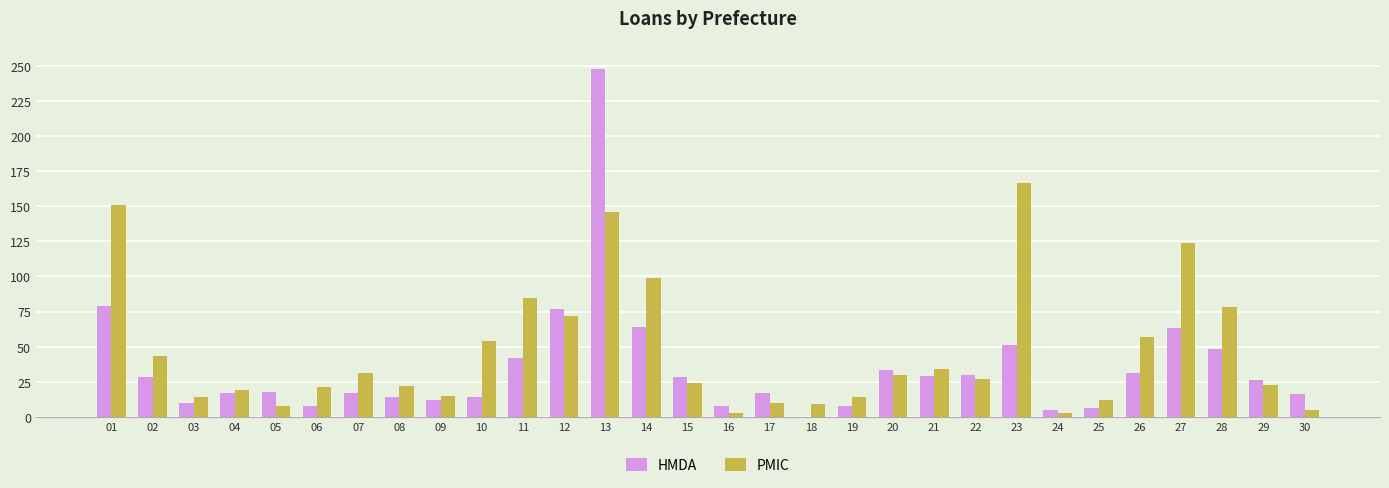

What is the sum of all HMDA values?

1047